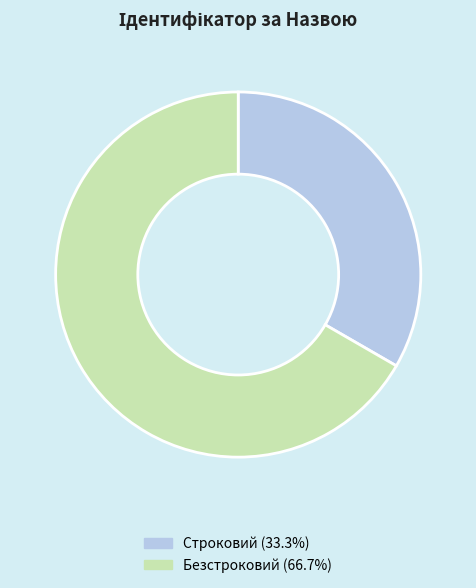

Is Строковий the majority of the pie?

No